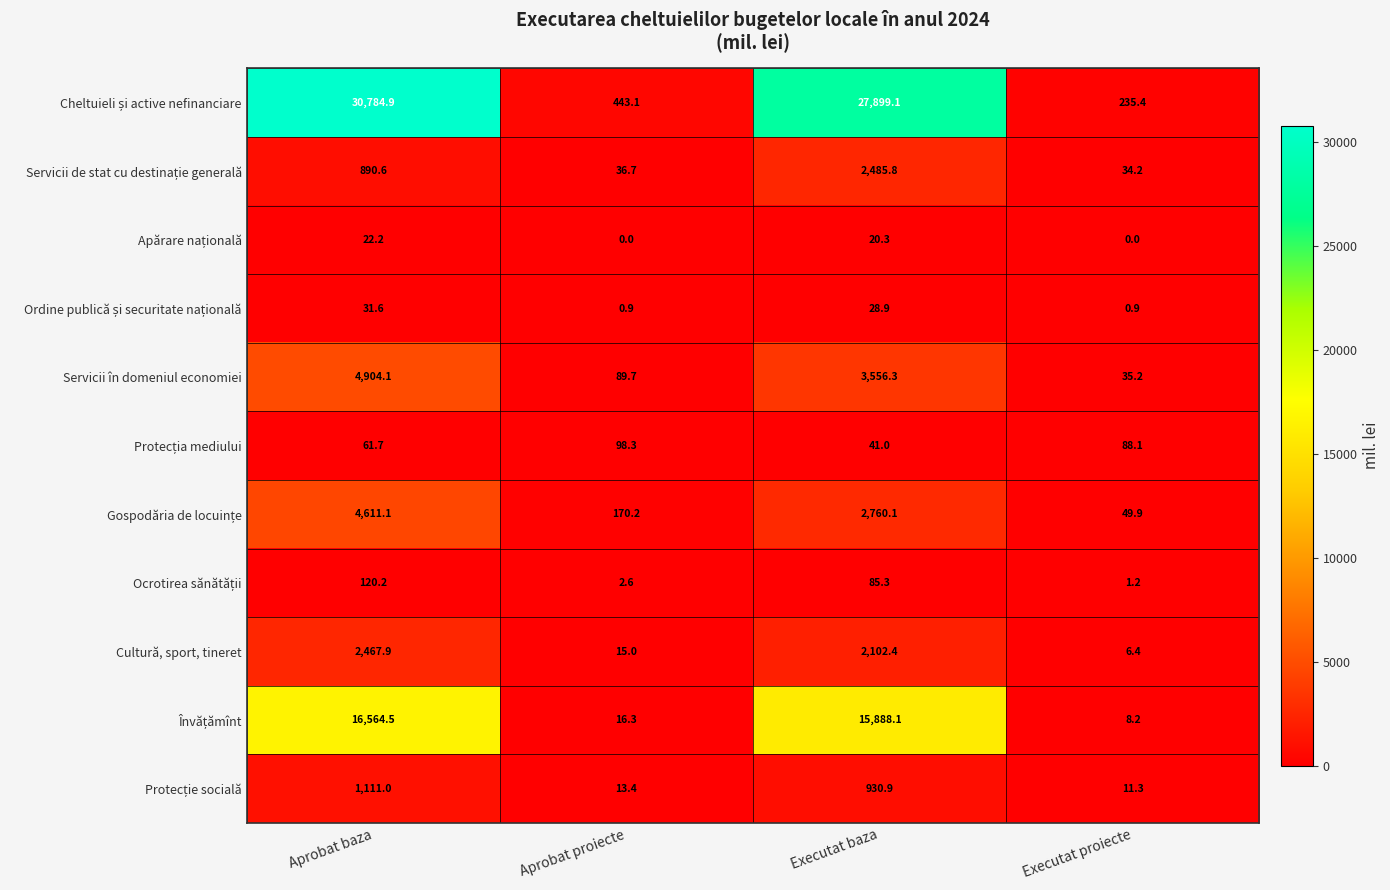

What is the difference between the highest and lowest values at Aprobat proiecte?

443.1